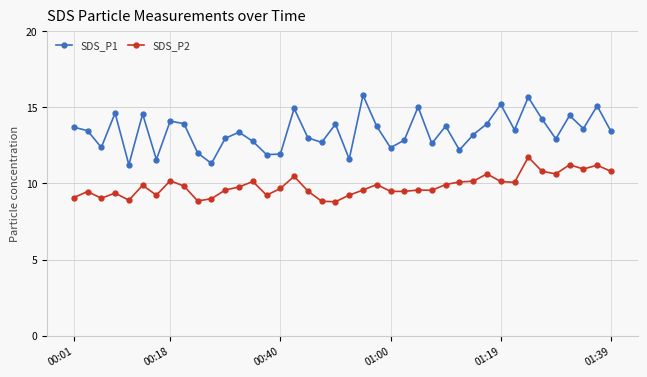

What are all the series names shown in the legend?

SDS_P1, SDS_P2